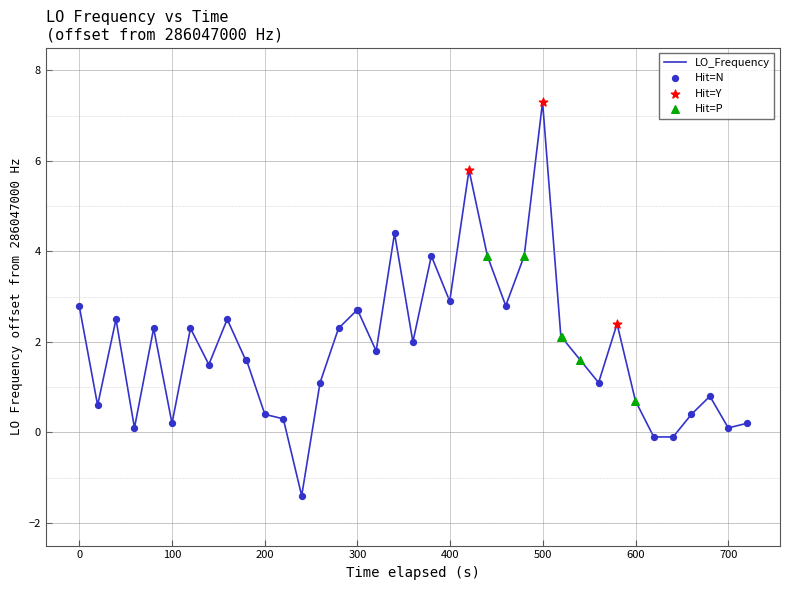

What is the greatest value displayed?

7.3